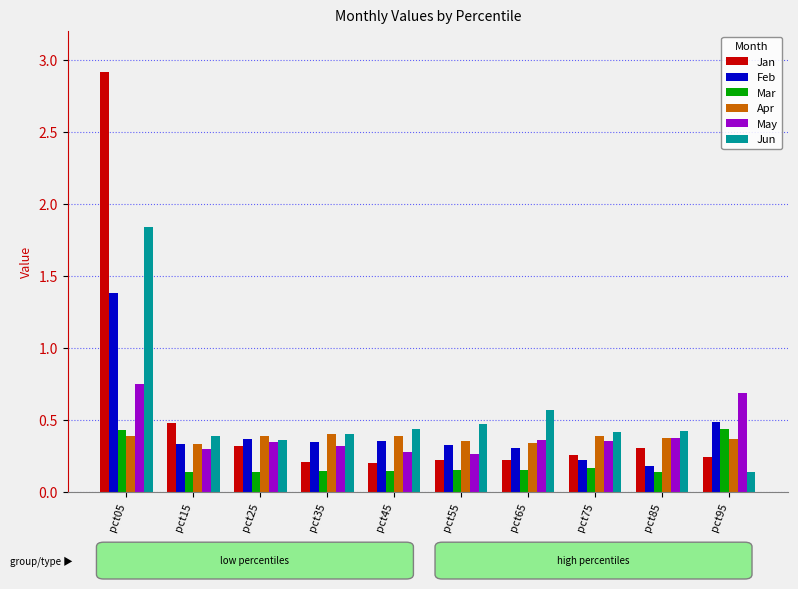

What is the sum of all Jan values?

5.3